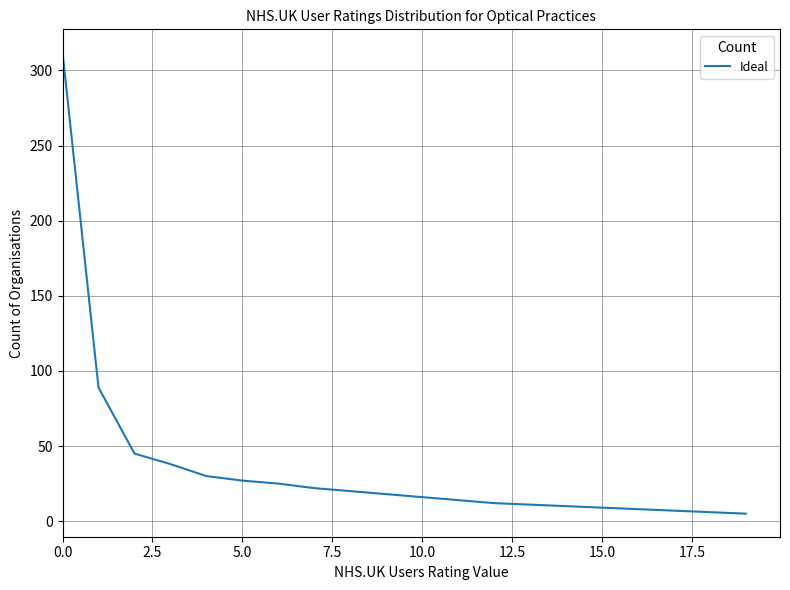

What is the difference between the maximum and minimum values?

307